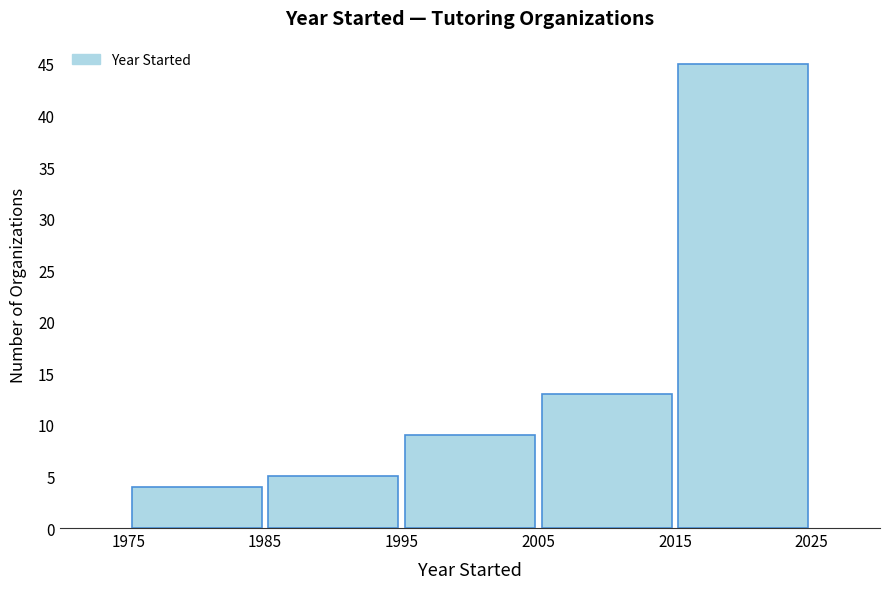

Reading left to right, transcribe this chart: for each bar, give the range it covers on the x-axis and its height. The values are not printed on the chart, so give them approximately, as read against the axis.

1975 to 1985: 4
1985 to 1995: 5
1995 to 2005: 9
2005 to 2015: 13
2015 to 2025: 45